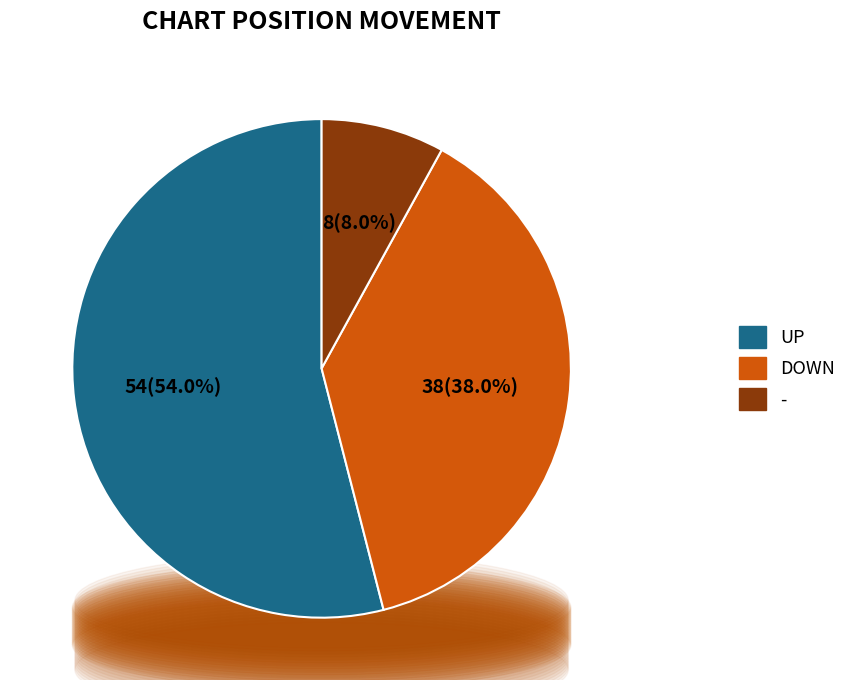

To the nearest percent, what is the average slice percentage?

33%